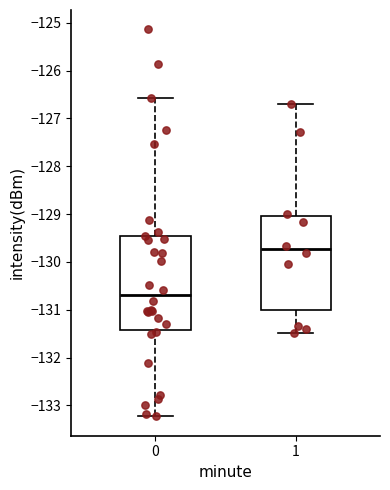

Which box has the highest median line?

1